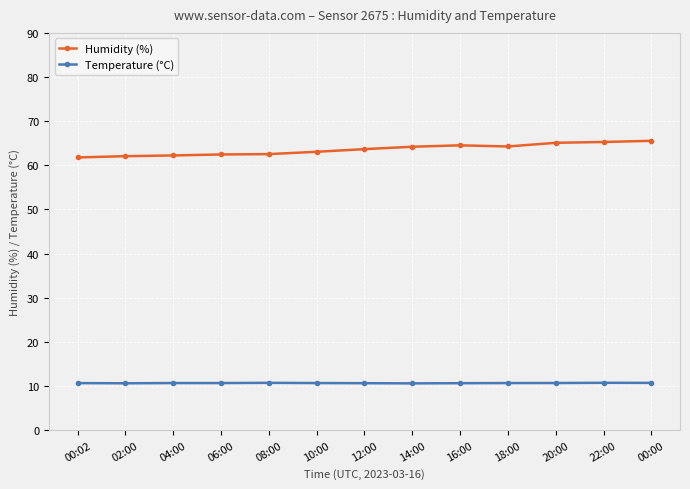

What are all the series names shown in the legend?

Humidity (%), Temperature (°C)